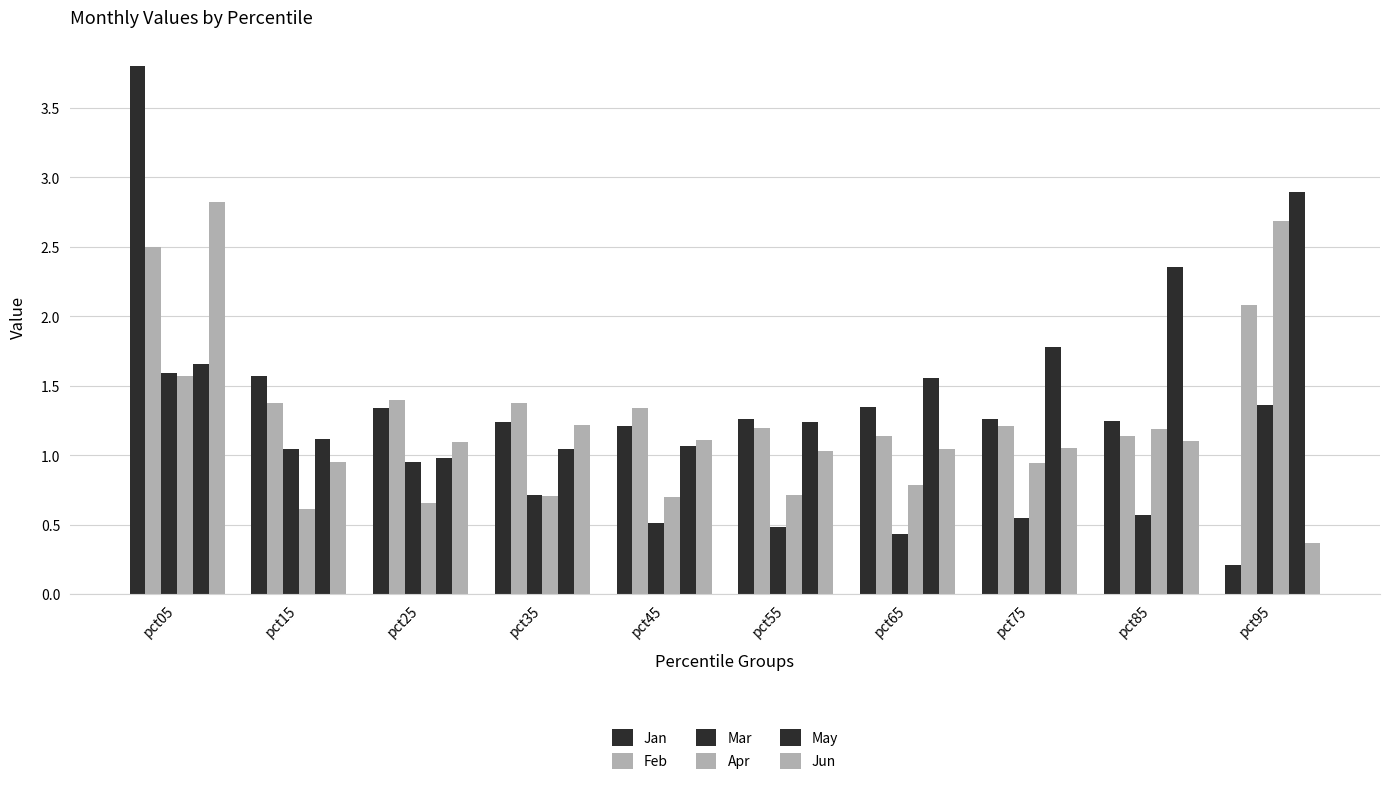

What is the difference between the highest and lowest values at pct85?

1.8